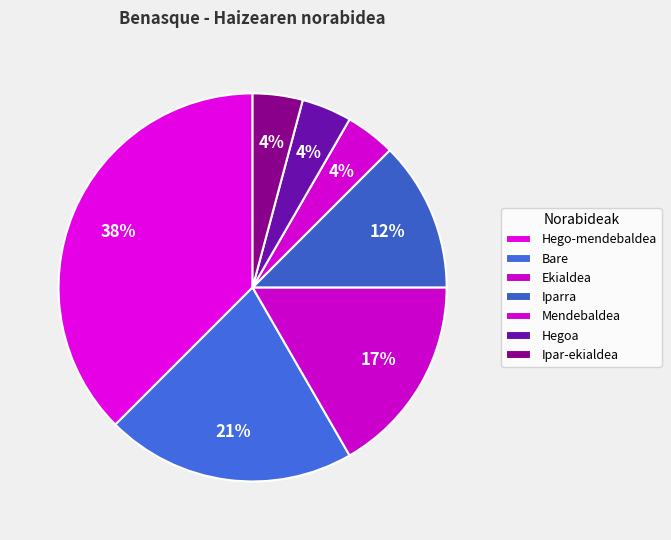

How many segments does this pie chart have?

7